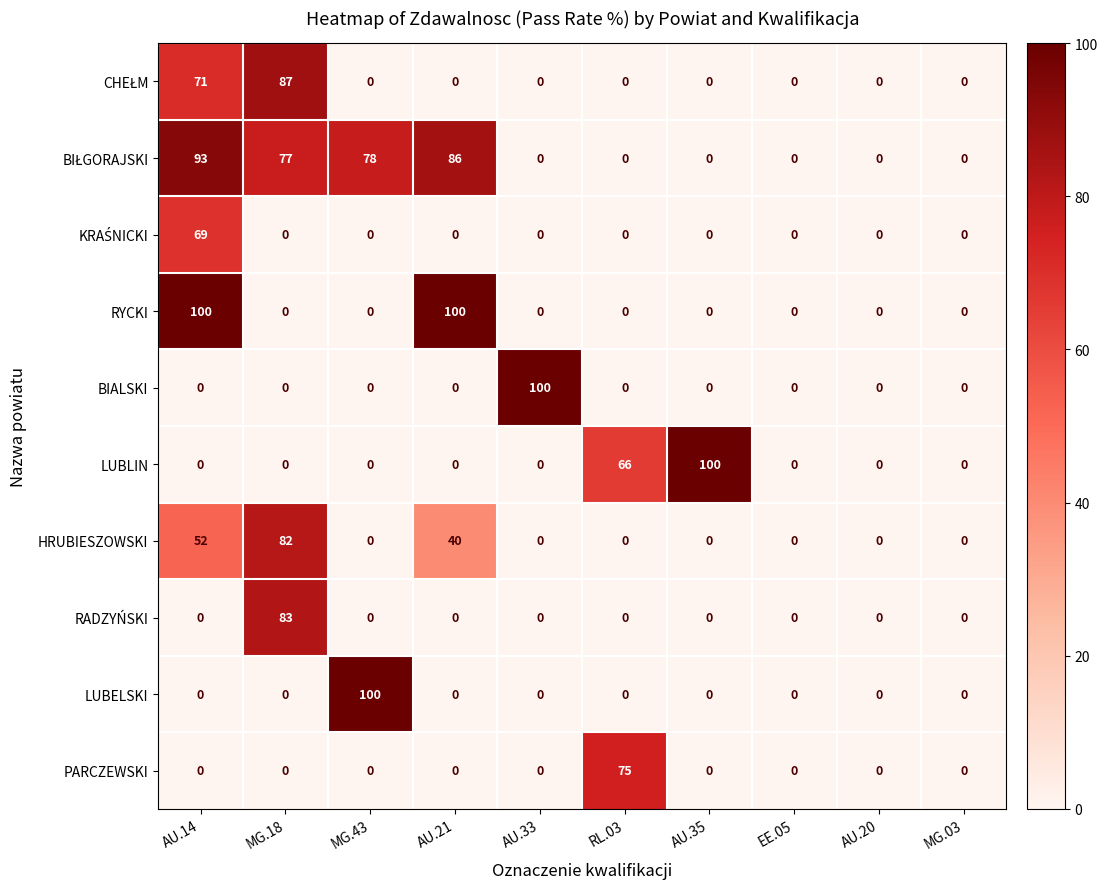

What is the difference between the highest and lowest values at RL.03?

75